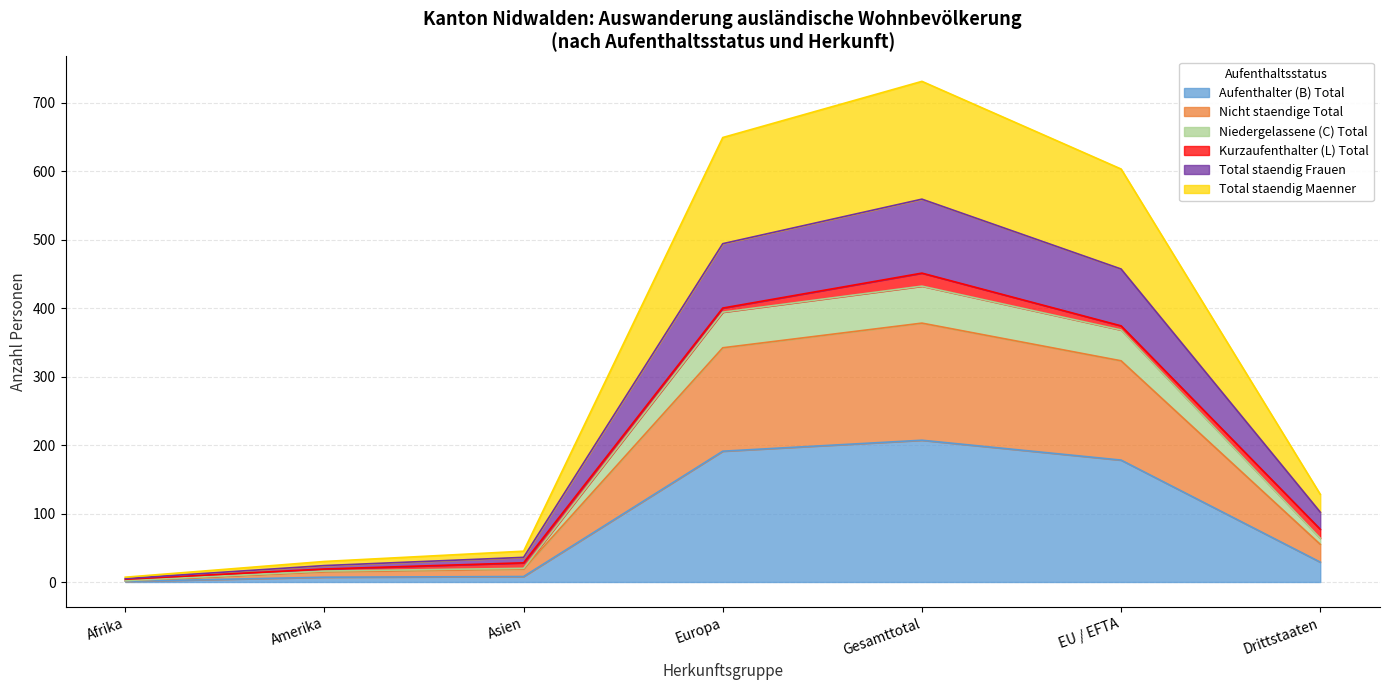

True or false: Total staendig Frauen and Niedergelassene (C) Total intersect in this chart.

False